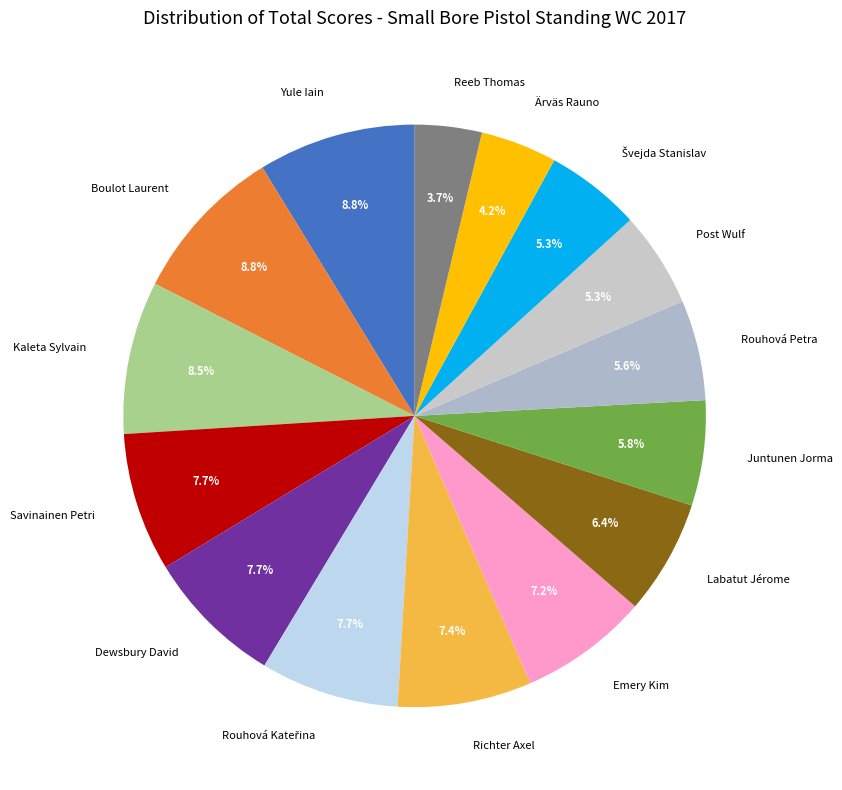

Is it true that Emery Kim is 15% of the pie?

False